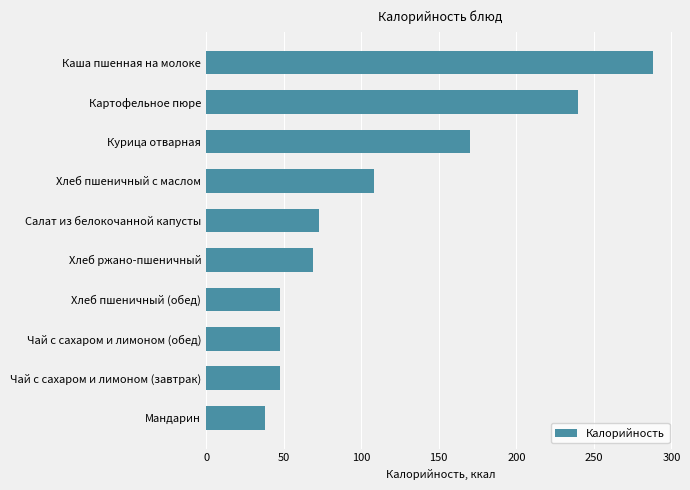

Approximately how many times larger is the value at Каша пшенная на молоке compared to Хлеб пшеничный с маслом?

2.7